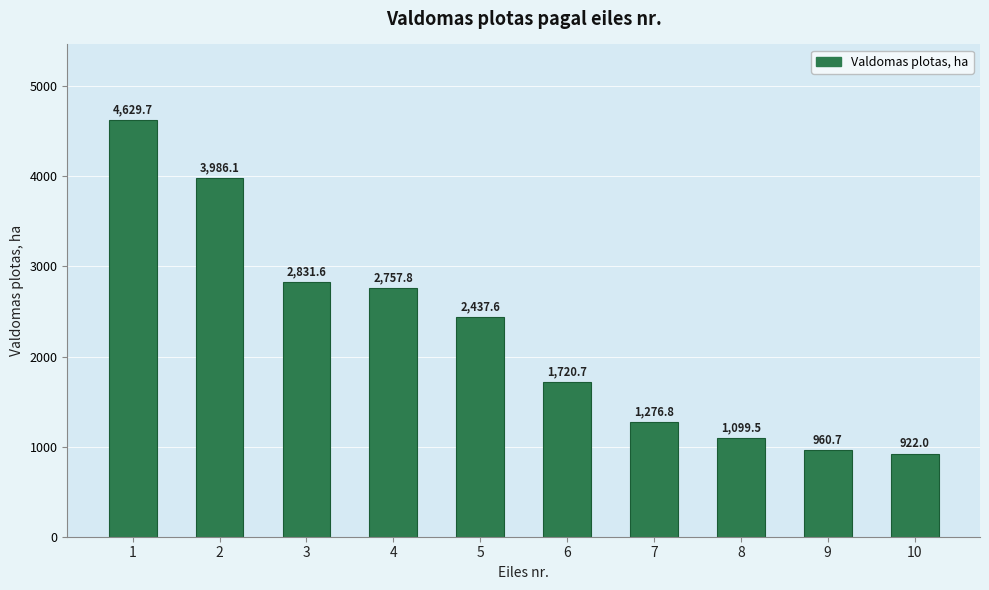

What is the difference between the values at 9 and 2?

3025.4